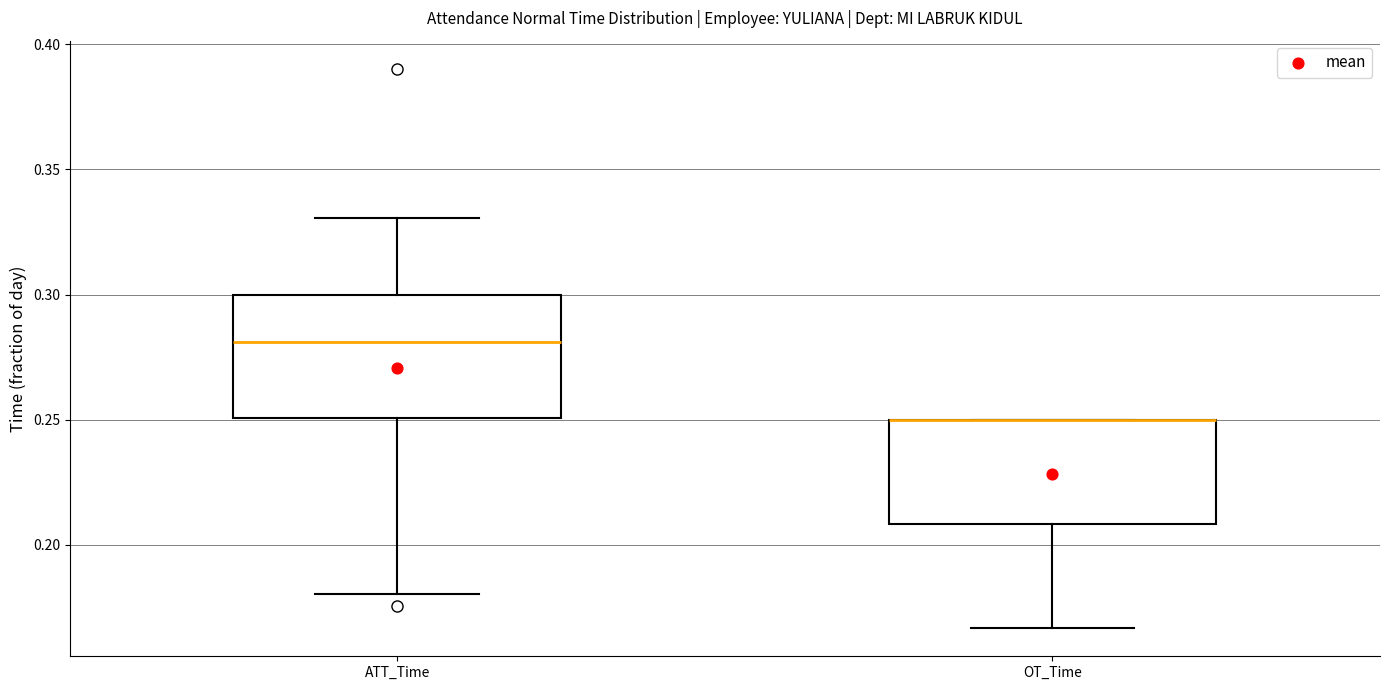

Which box is the tallest, from its lower edge to its upper edge?

ATT_Time